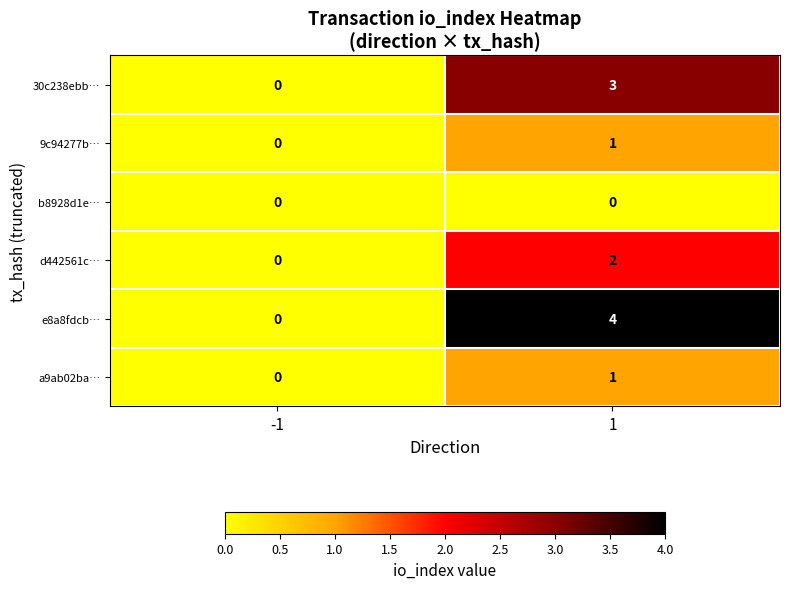

What is the greatest value displayed?

4